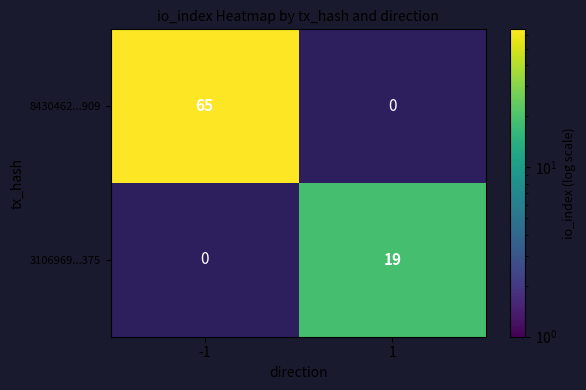

What is the greatest value displayed?

65.0